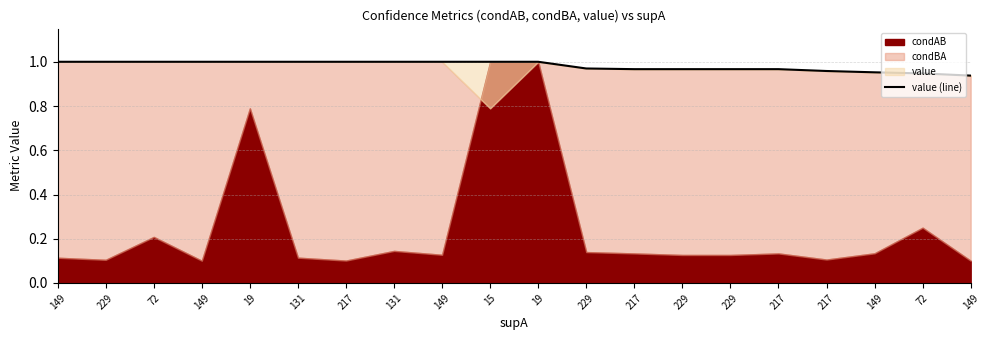

Does the chart display data point markers on the line(s)?

No